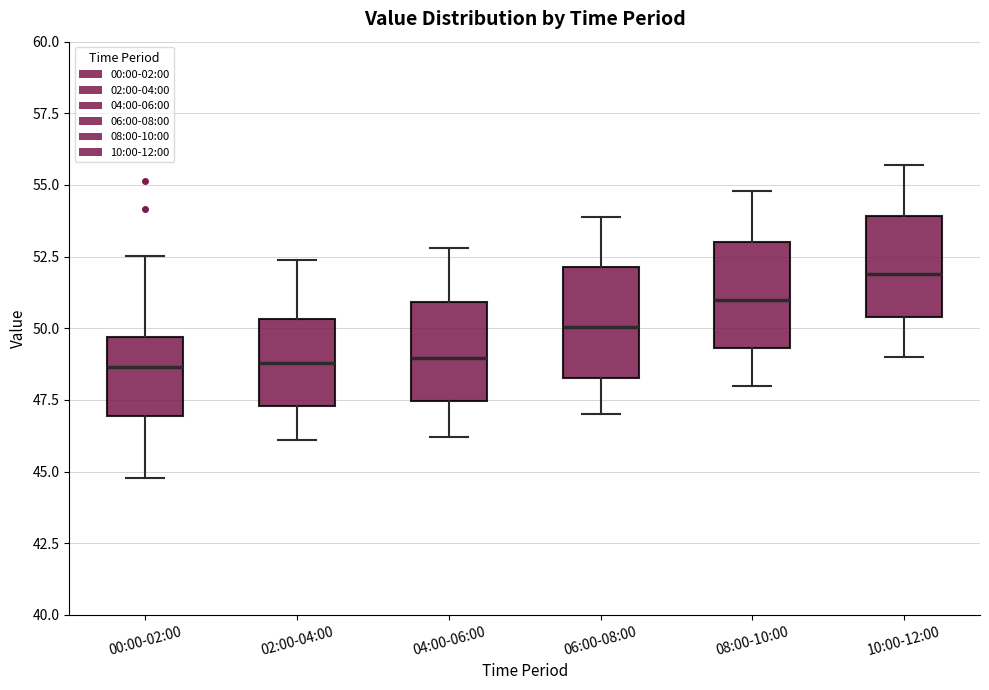

Reading left to right, read every box against the y-axis: the position of its median line, the range the box covers, and the ends of its whiskers. The values are not printed on the chart, so give them approximately, as read against the axis.

00:00-02:00: median 48.5, box 47.0 to 49.5, whiskers 45.0 to 52.5
02:00-04:00: median 49.0, box 47.5 to 50.5, whiskers 46.0 to 52.5
04:00-06:00: median 49.0, box 47.5 to 51.0, whiskers 46.0 to 53.0
06:00-08:00: median 50.0, box 48.5 to 52.0, whiskers 47.0 to 54.0
08:00-10:00: median 51.0, box 49.5 to 53.0, whiskers 48.0 to 55.0
10:00-12:00: median 52.0, box 50.5 to 54.0, whiskers 49.0 to 55.5